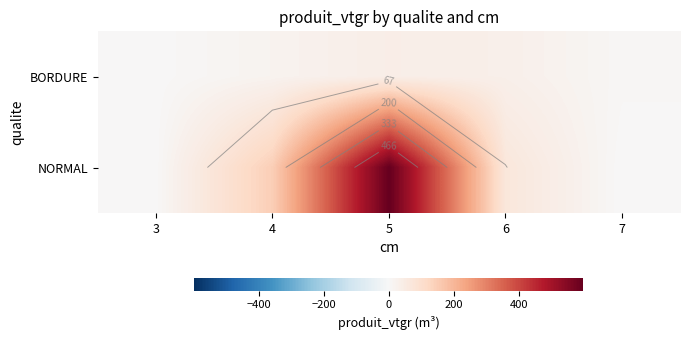

Is the value of NORMAL at 5 greater than the value of BORDURE at 5?

Yes